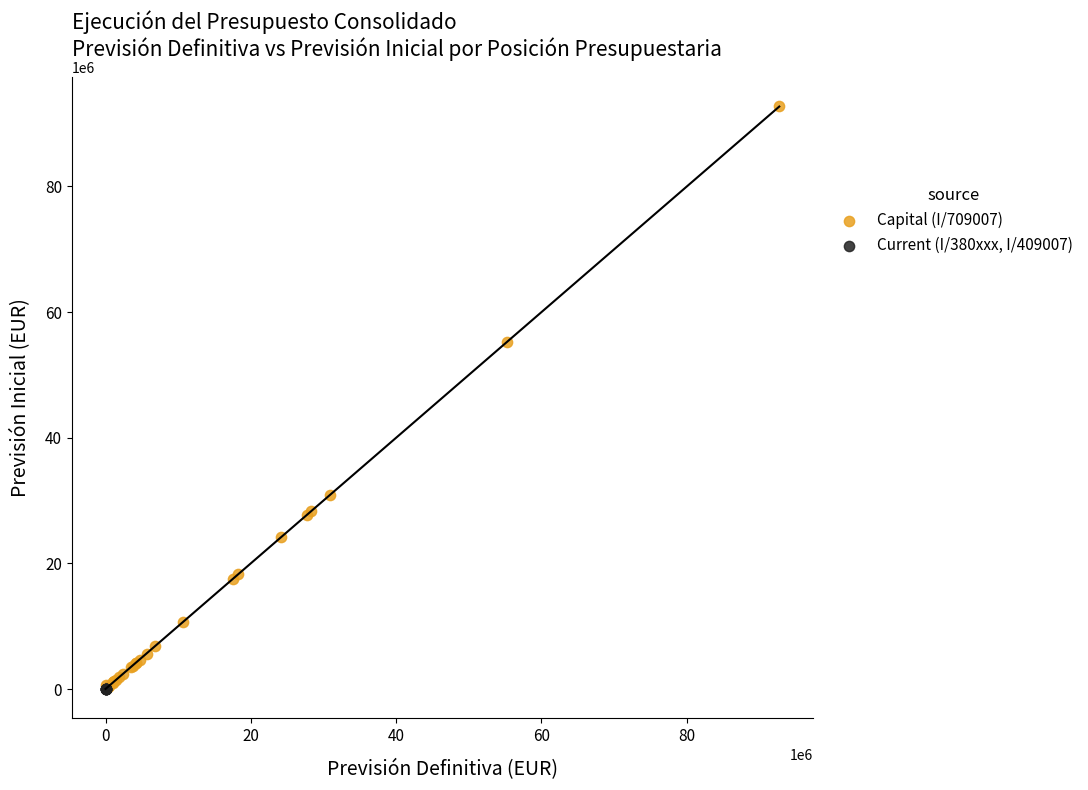

Which series reaches the maximum Y coordinate?

Capital (I/709007)